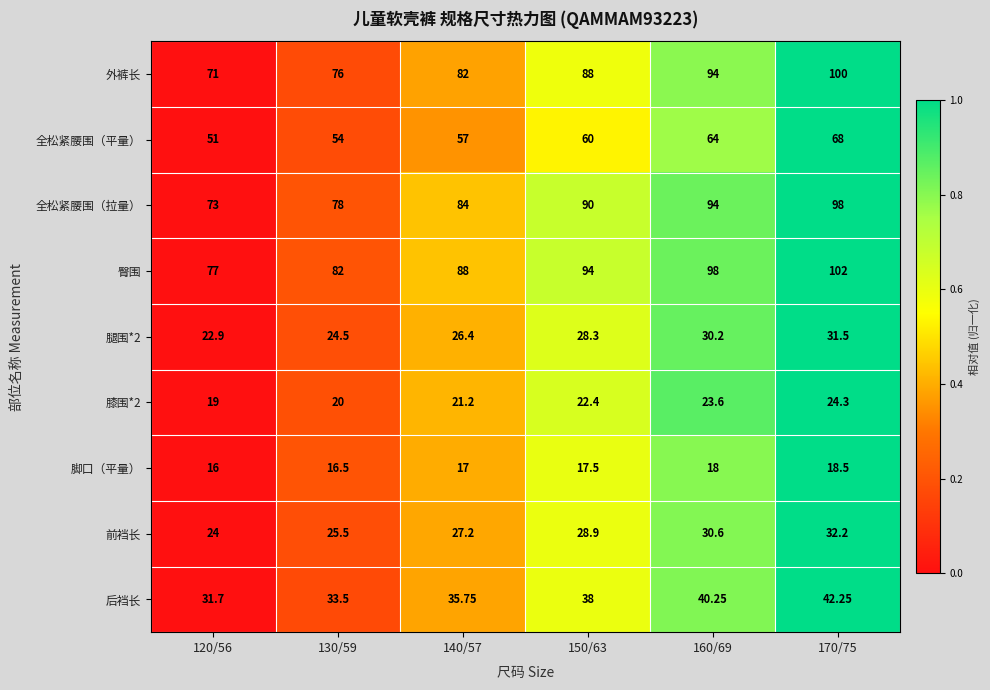

Count the number of categories in the chart.

6